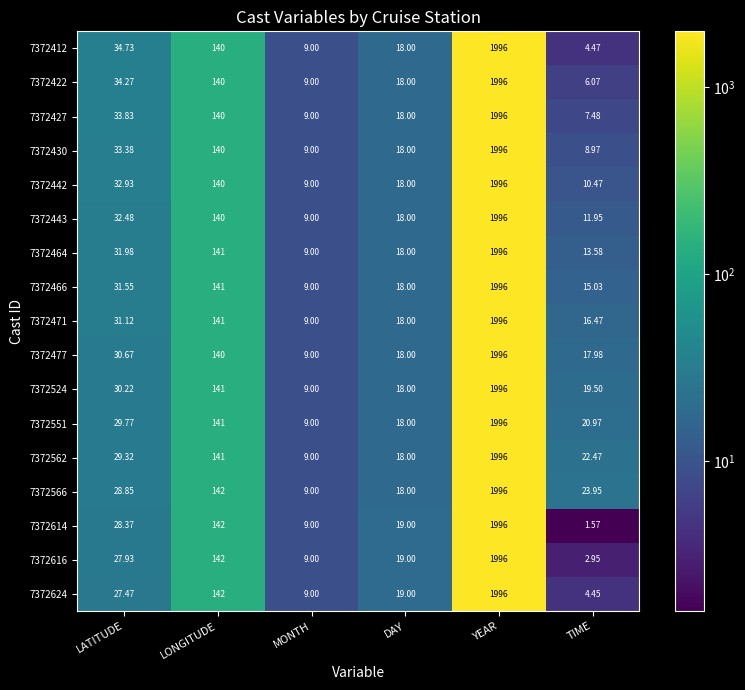

Which category has the lowest value in the 7372566 series?

MONTH